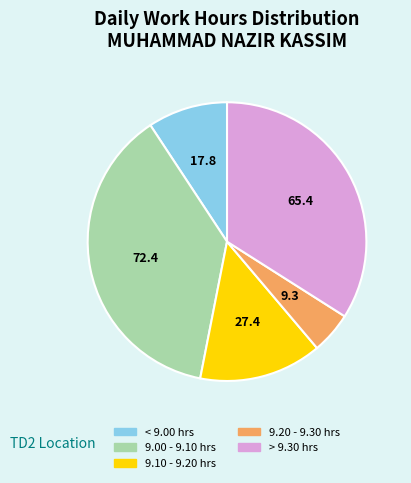

Is there a majority slice in this chart?

No